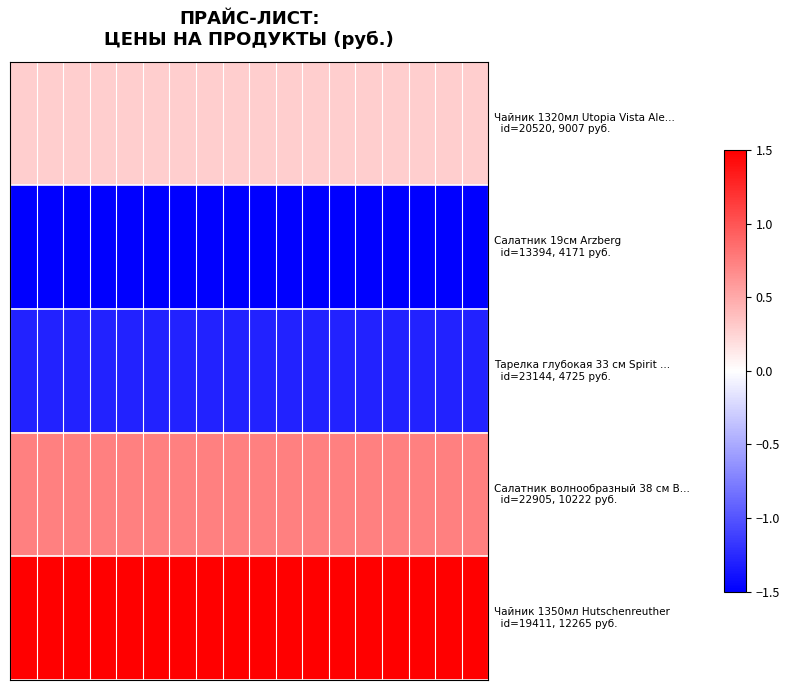

How many categories are shown in the chart?

18